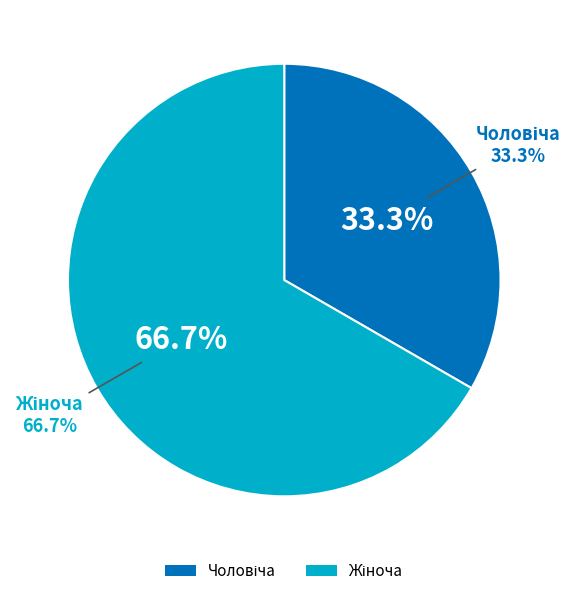

How many segments does this pie chart have?

2